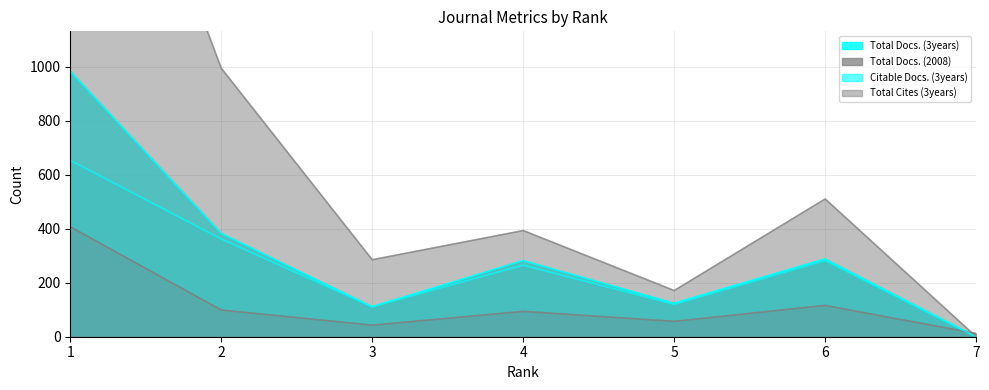

What is the value of the Total Cites (3years) point at the 3rd from the left?

285